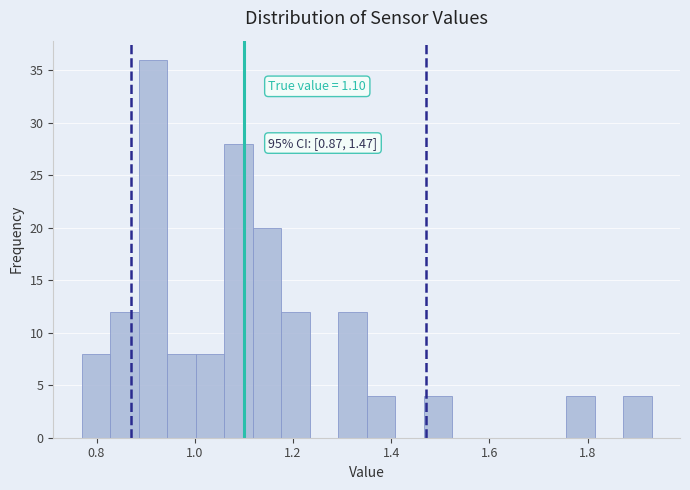

Read against the x-axis, roughly where is the centre of the tallest bar?

0.92